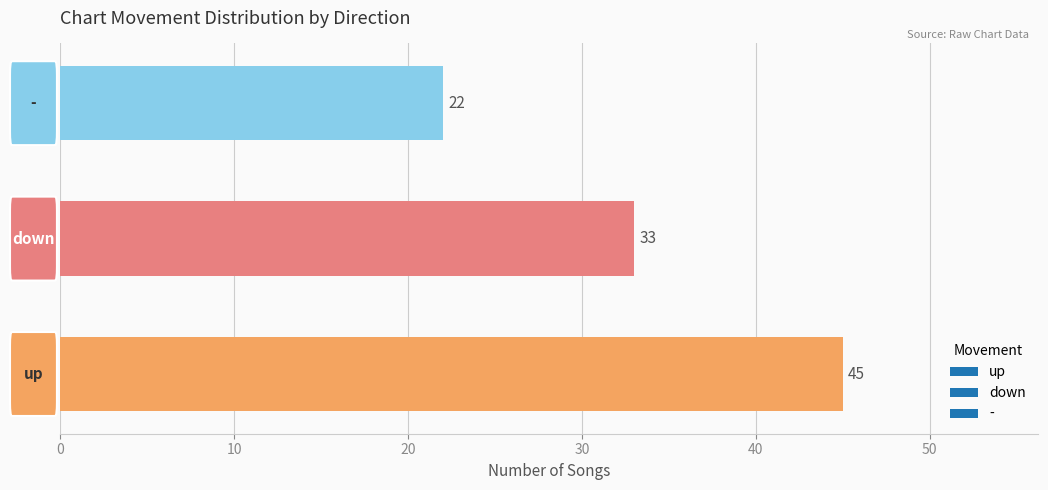

Reading top to bottom, transcribe all the data shown in this chart.

22	33	45